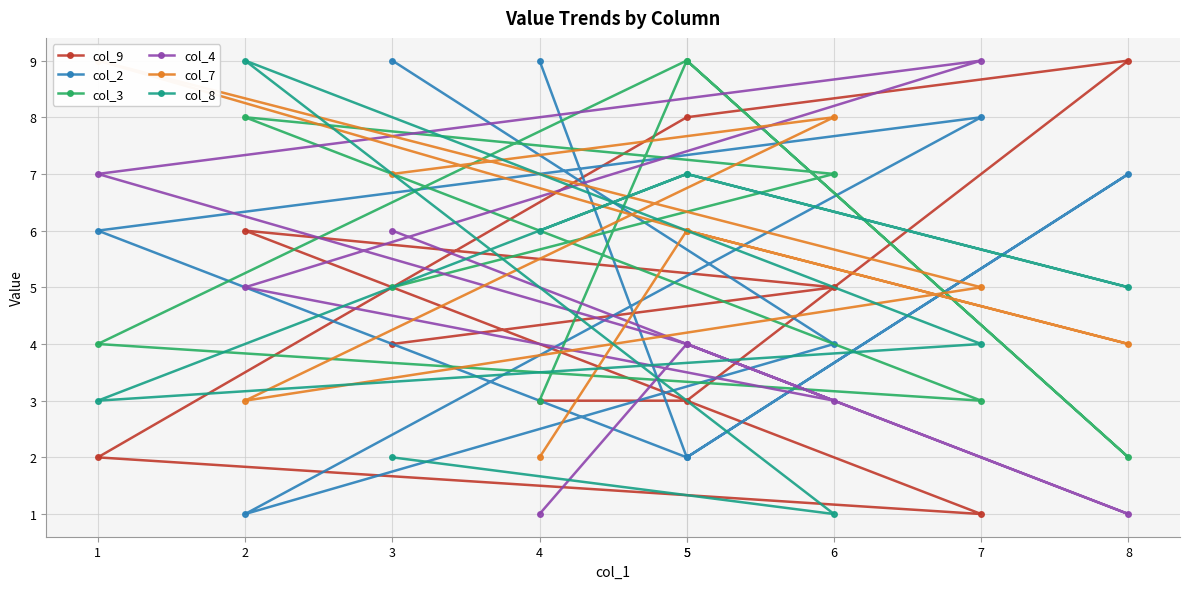

What is the difference between the highest and lowest values at 8?

8